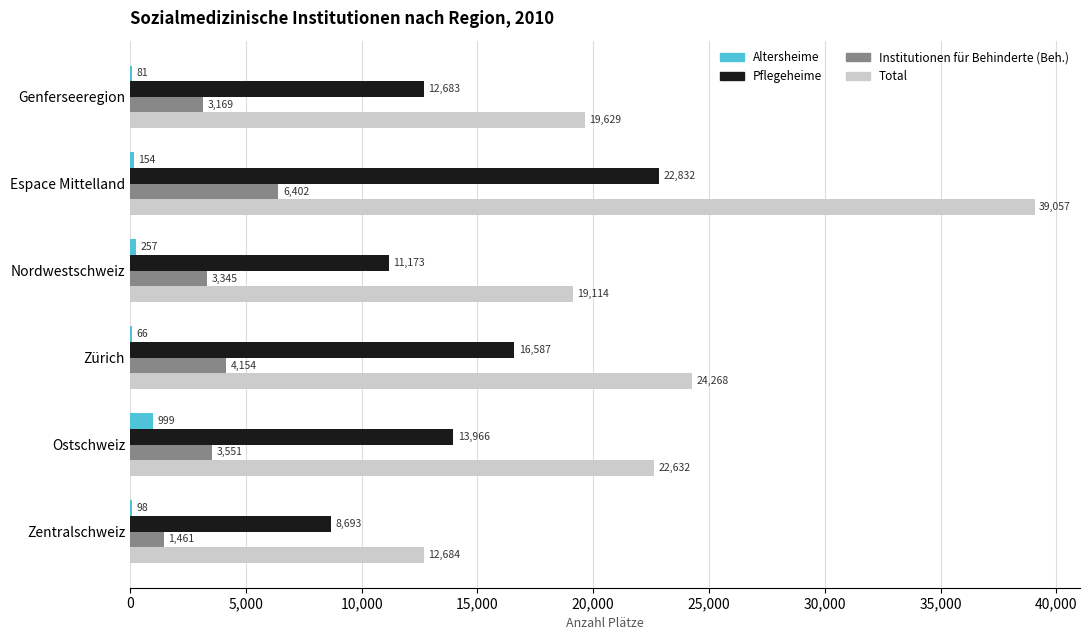

What is the highest value of the Altersheime series?

999